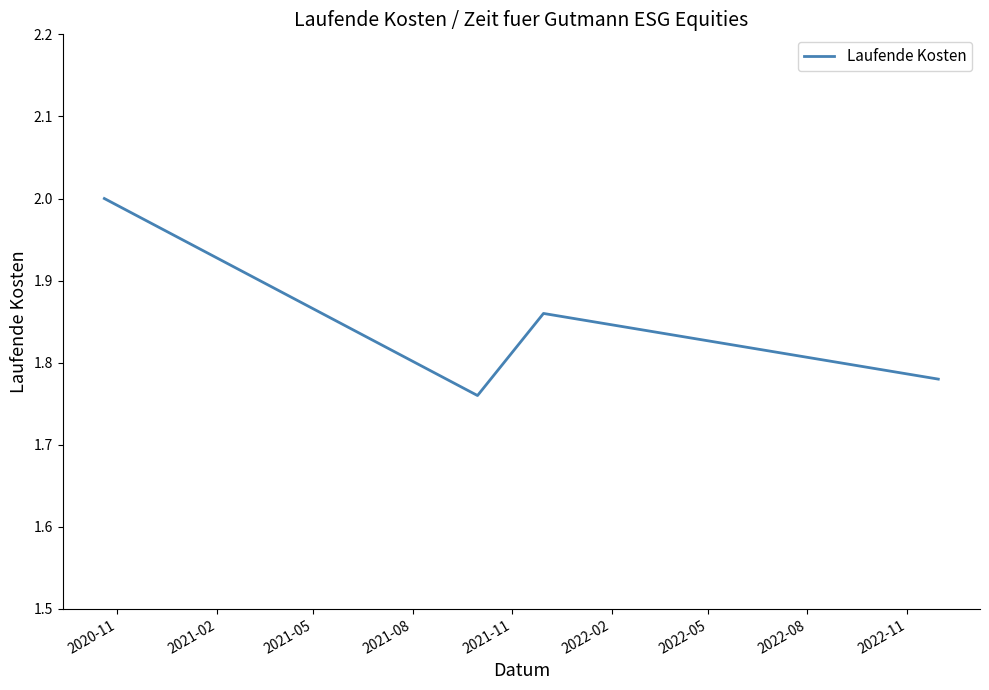

What is the maximum value shown in the chart?

2.0